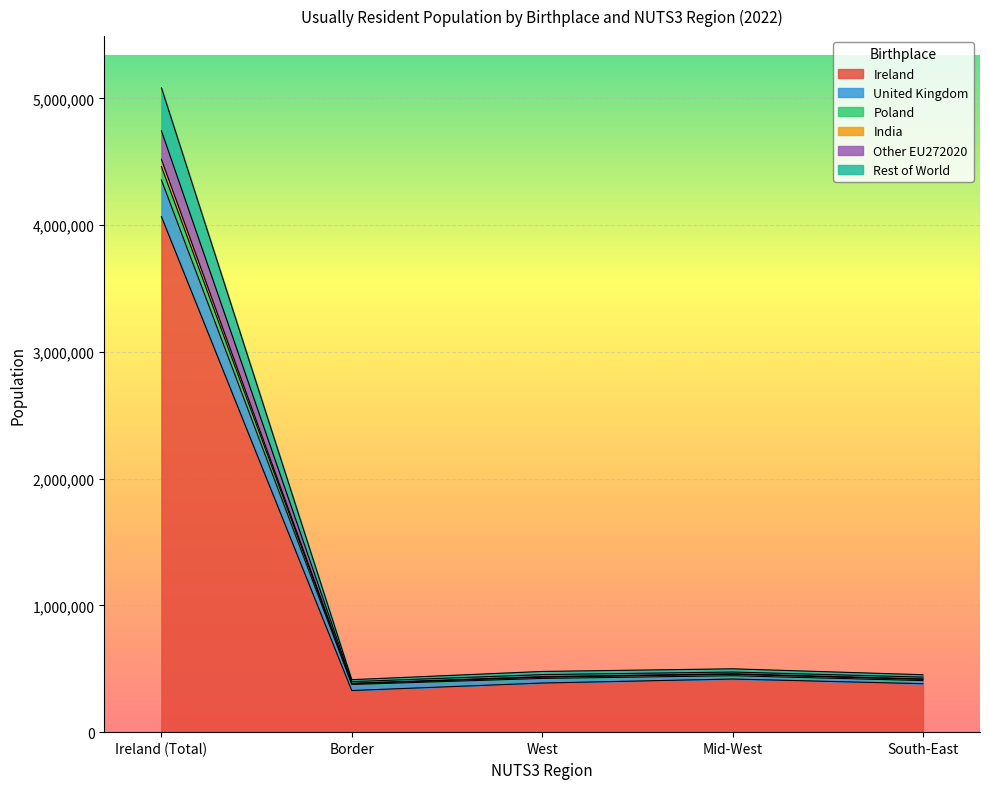

True or false: Rest of World and United Kingdom cross at least once.

False